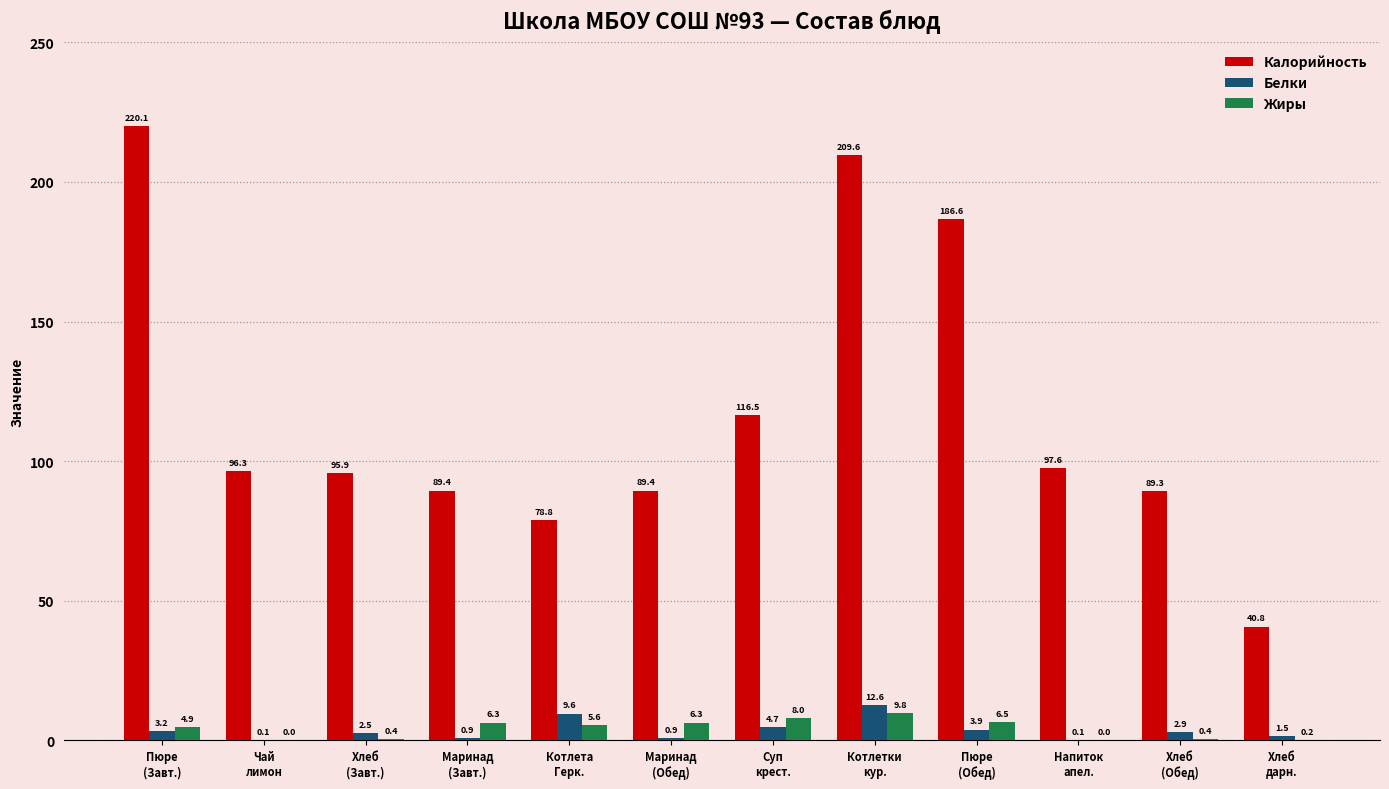

What is the difference between the Жиры values at Котлетки
кур. and Хлеб
(Обед)?

9.5